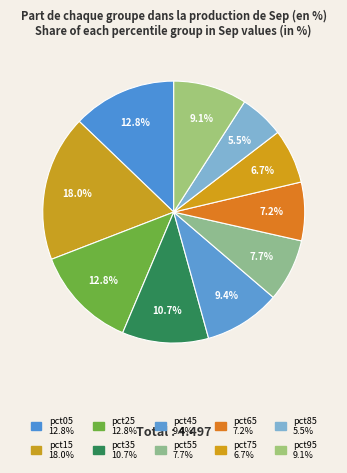

How many segments does this pie chart have?

10